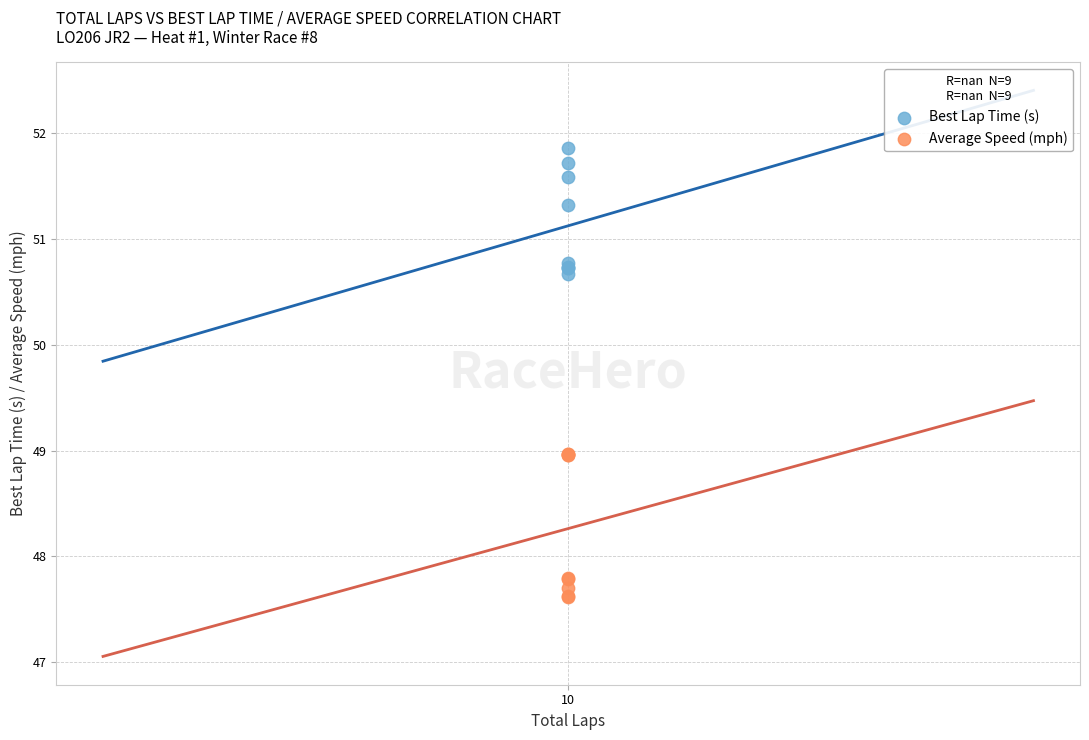

Which series contains the highest Y value?

Best Lap Time (s)